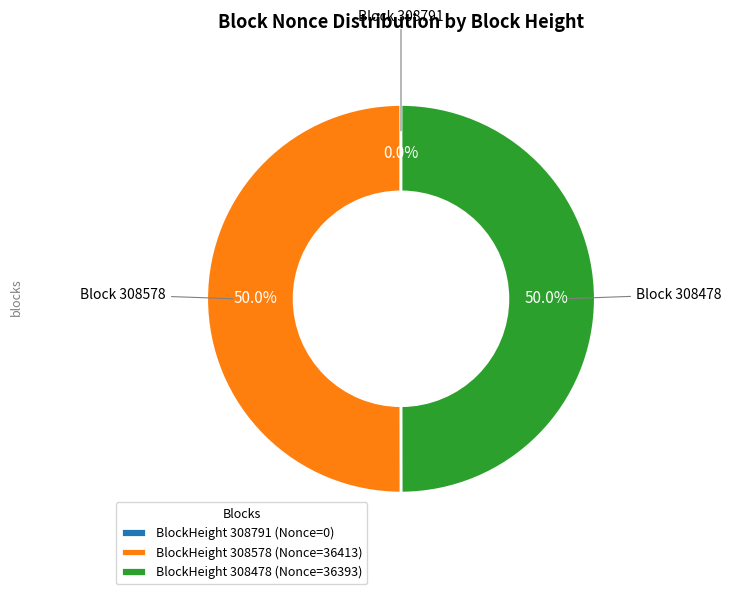

What percentage is the 308578 slice, to the nearest percent?

50%